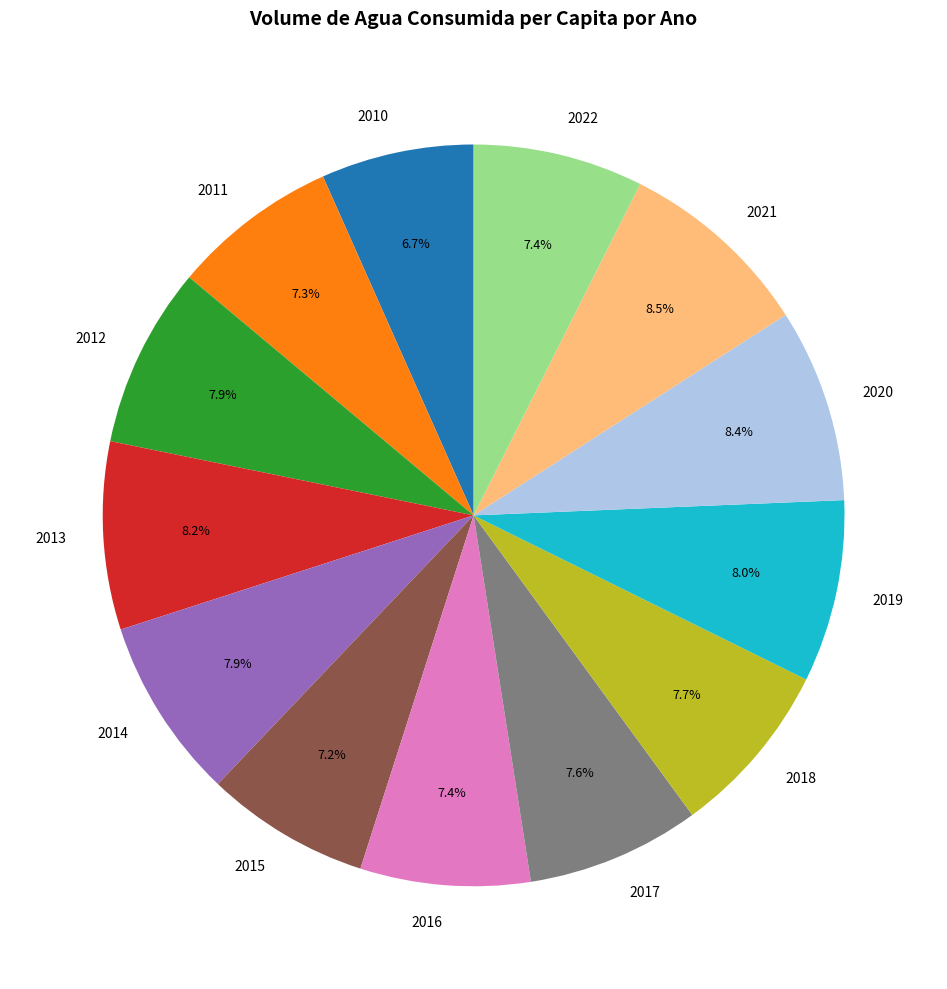

Combined, what portion of the pie is 2022 and 2018?

15.1%